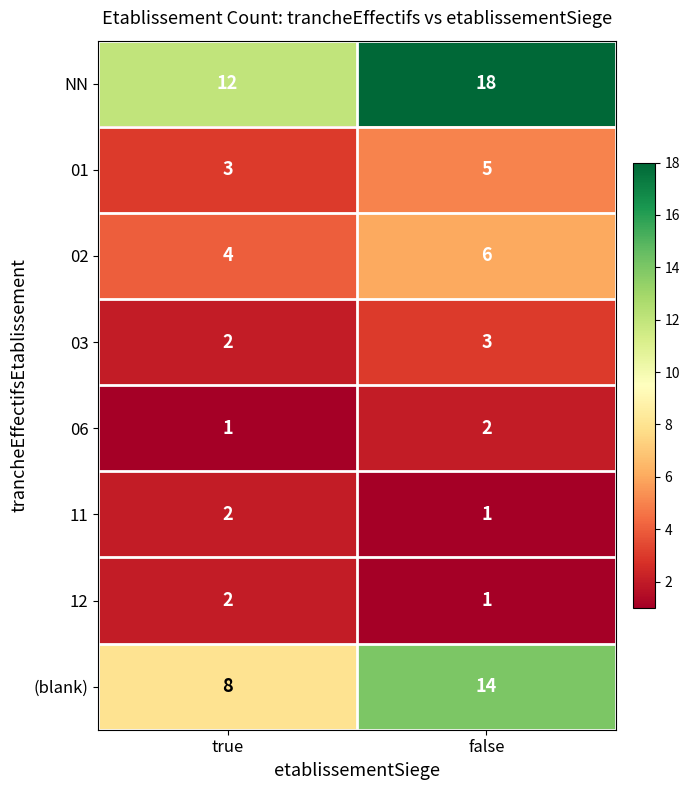

What is the difference between the highest and lowest values at true?

11